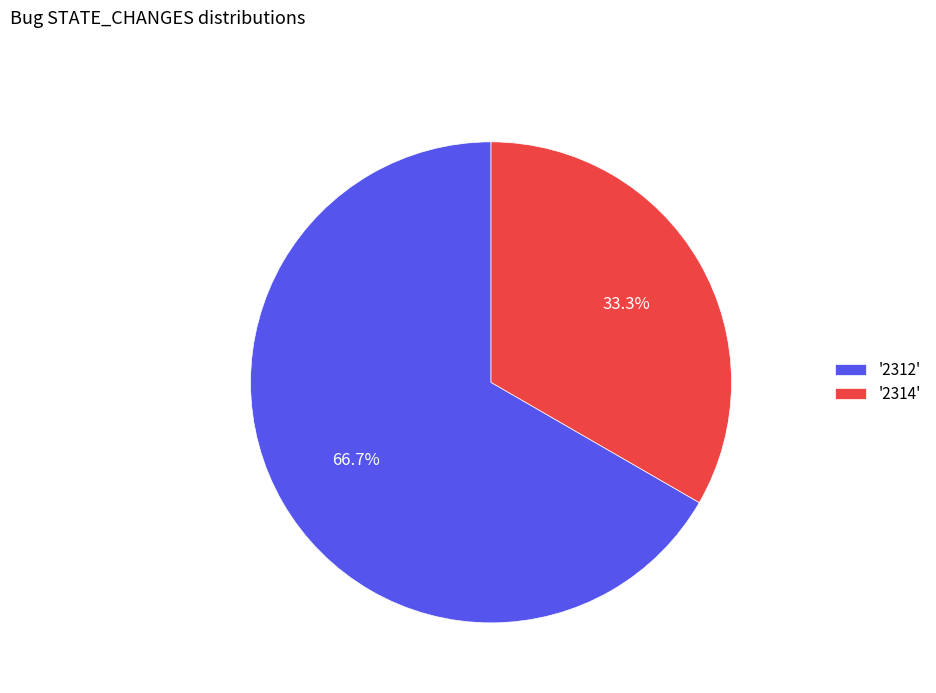

Combined, what portion of the pie is '2312' and '2314'?

100.0%